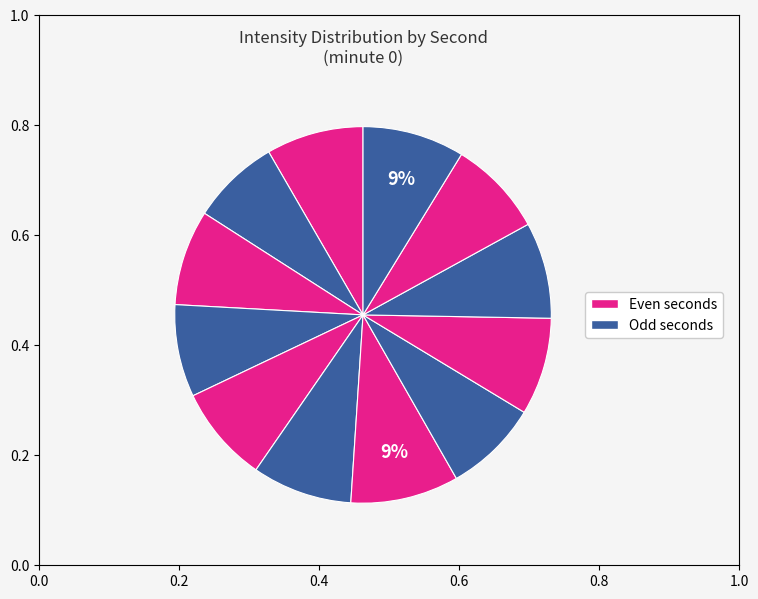

Is there a majority slice in this chart?

No